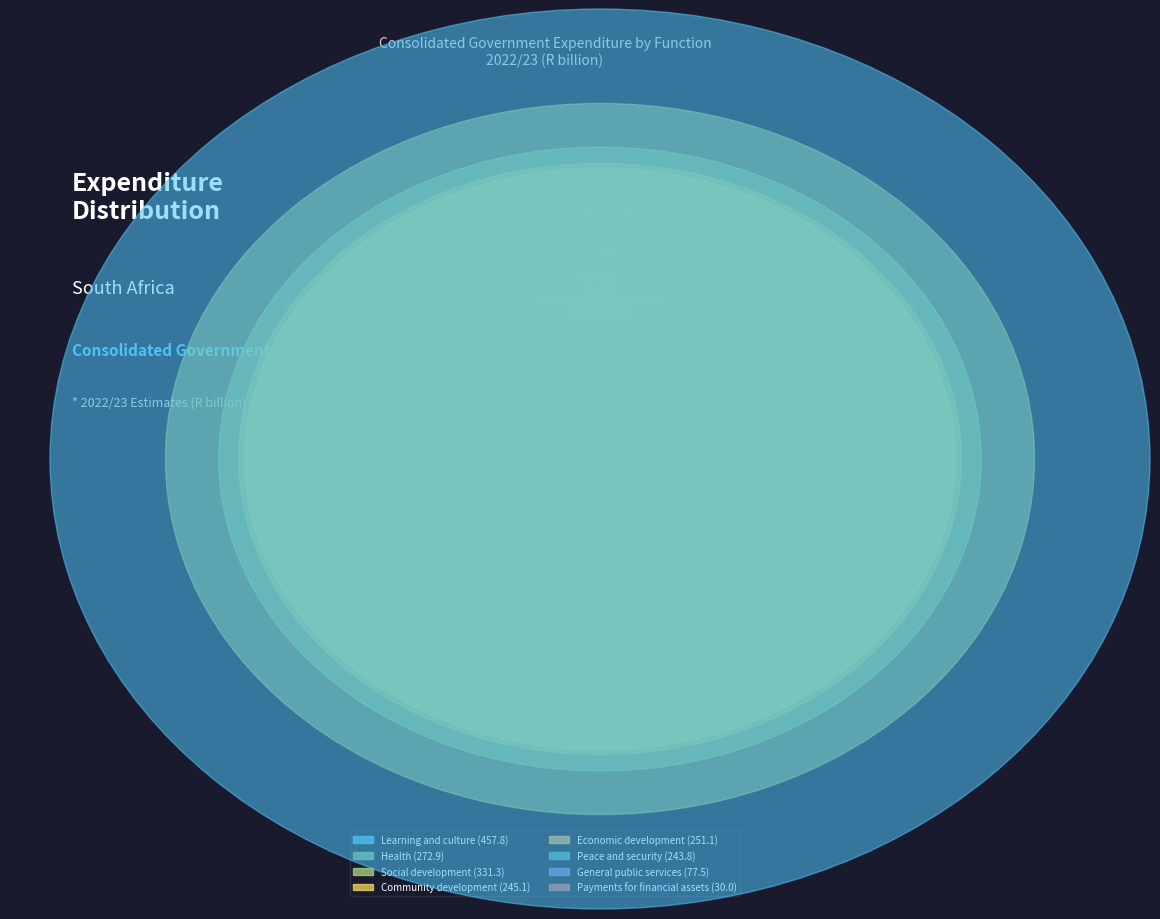

True or false: Community development accounts for 21% of the total.

False